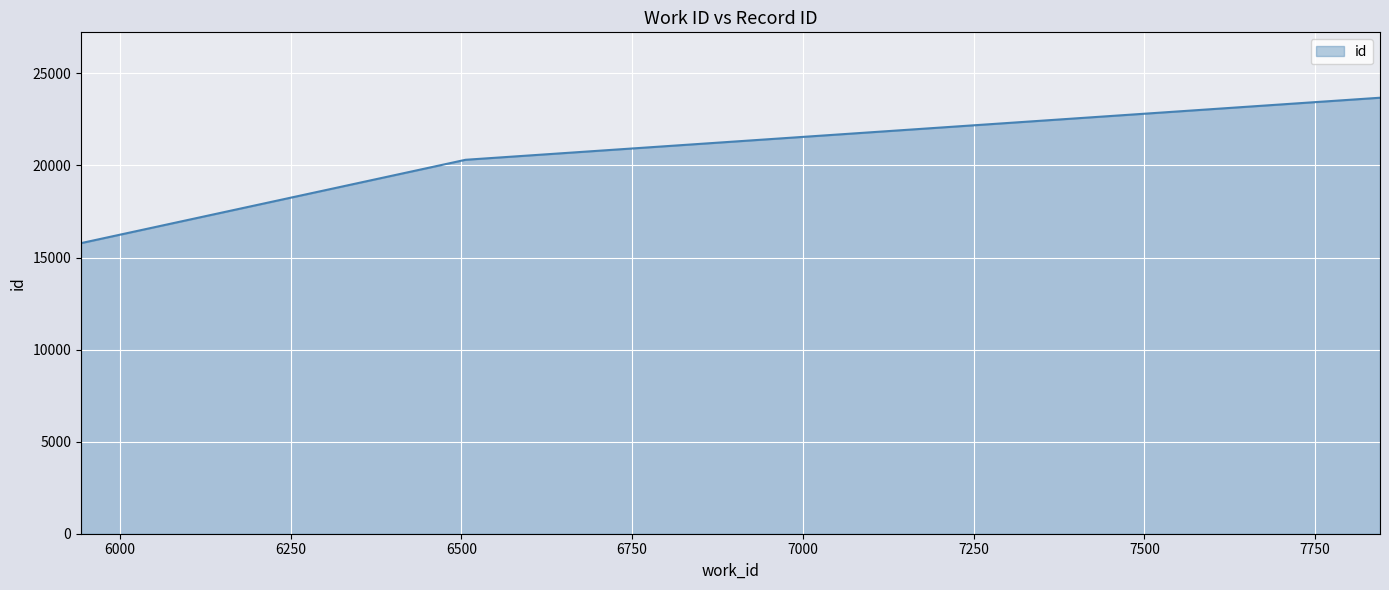

Does the chart display data point markers on the line(s)?

No